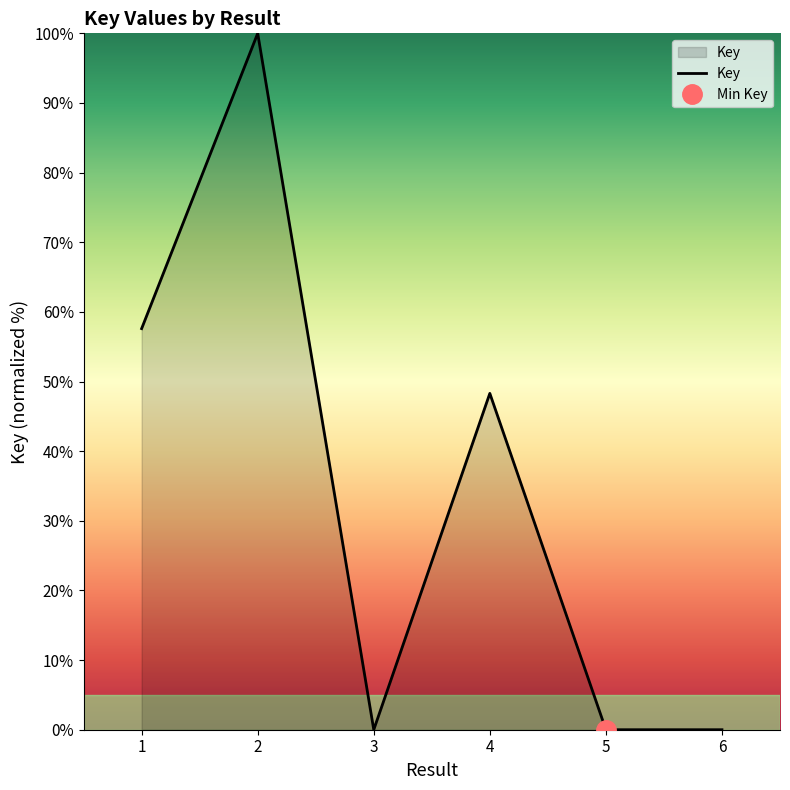

What is the average value?

34.3